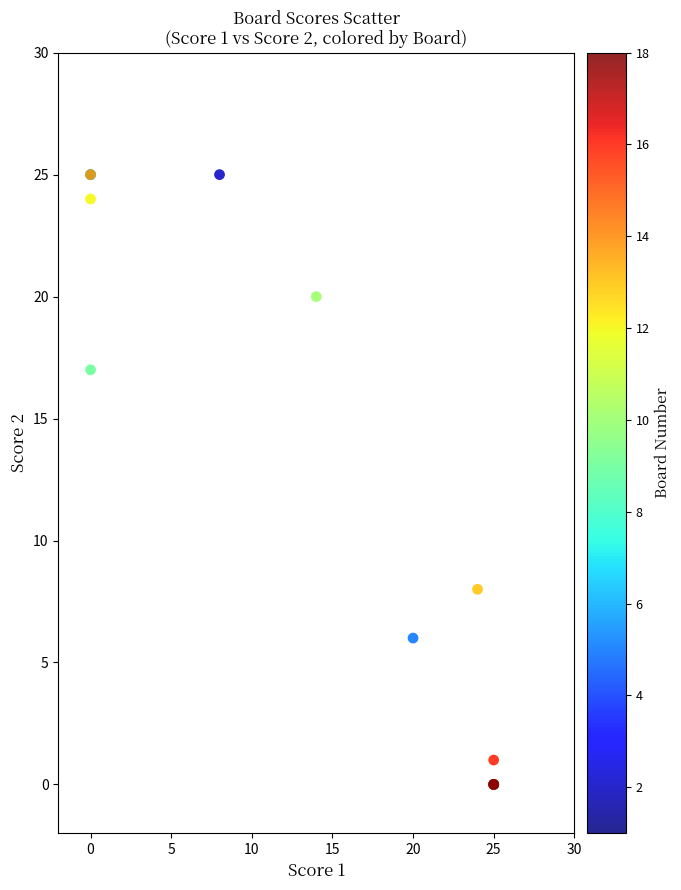

What Y value in the scatter plot is closest to 12?

8